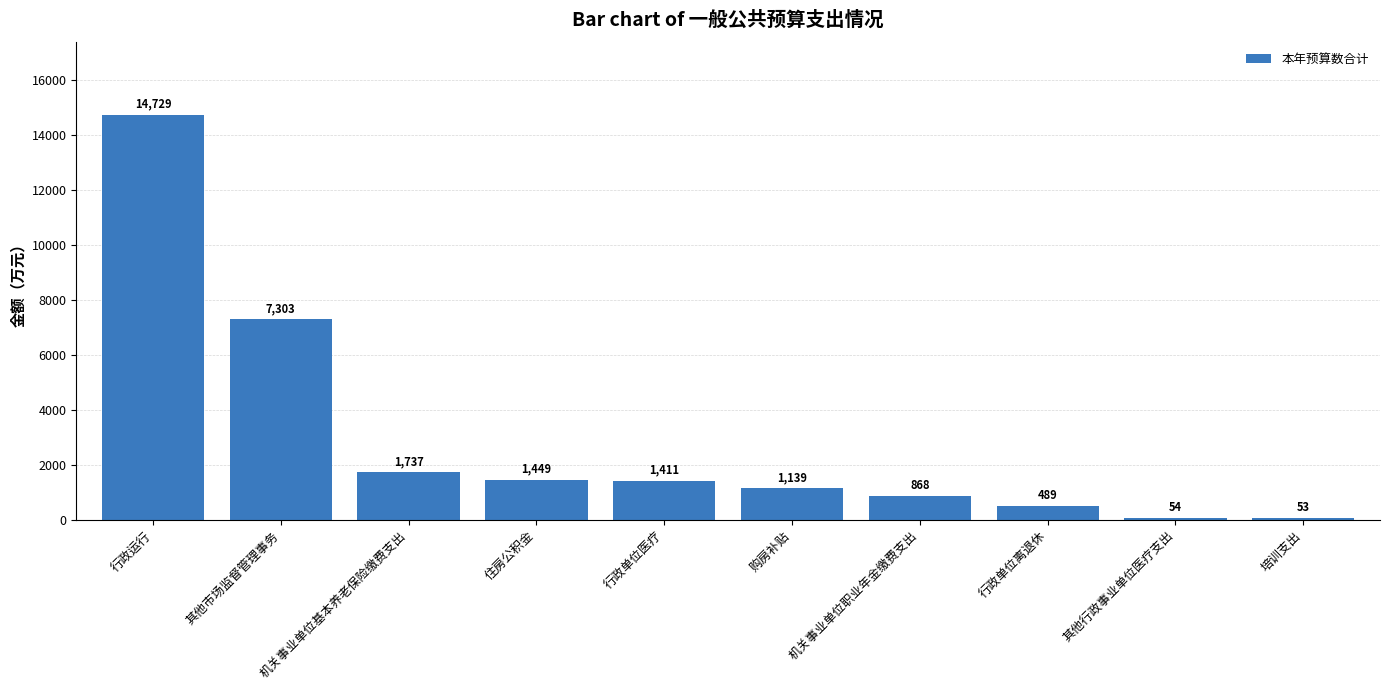

What is the label of the 10th bar from the left?

培训支出